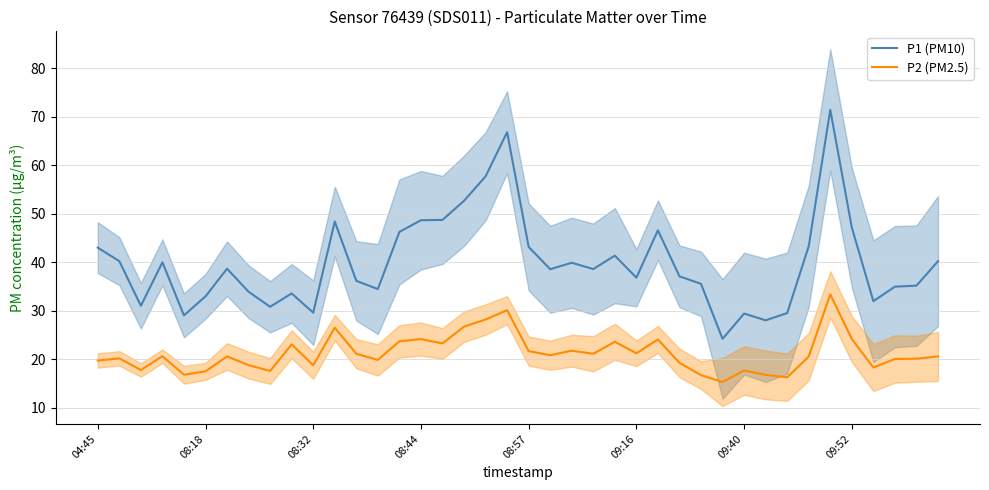

Does the chart display data point markers on the line(s)?

No